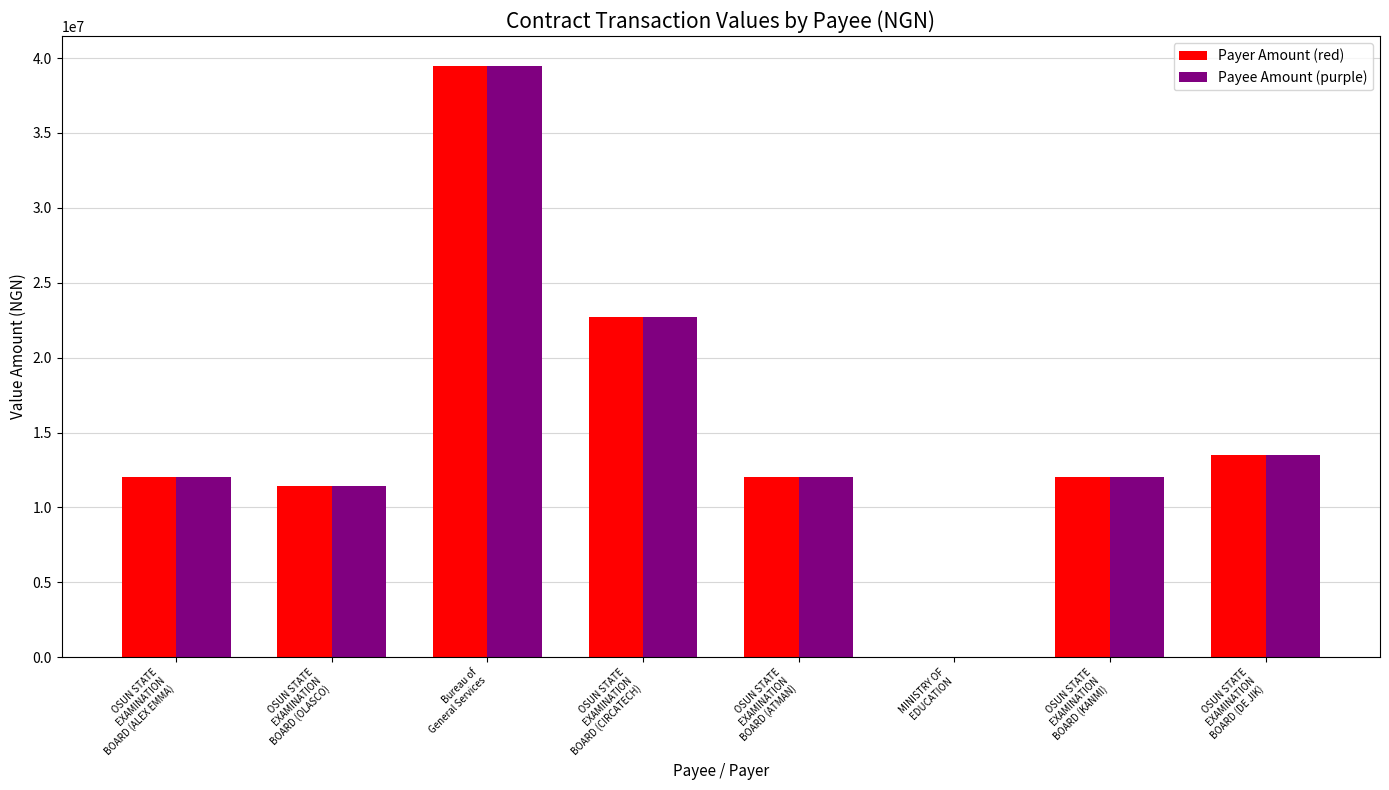

Which category has the highest value in the Payee Amount (purple) series?

Bureau of
General Services